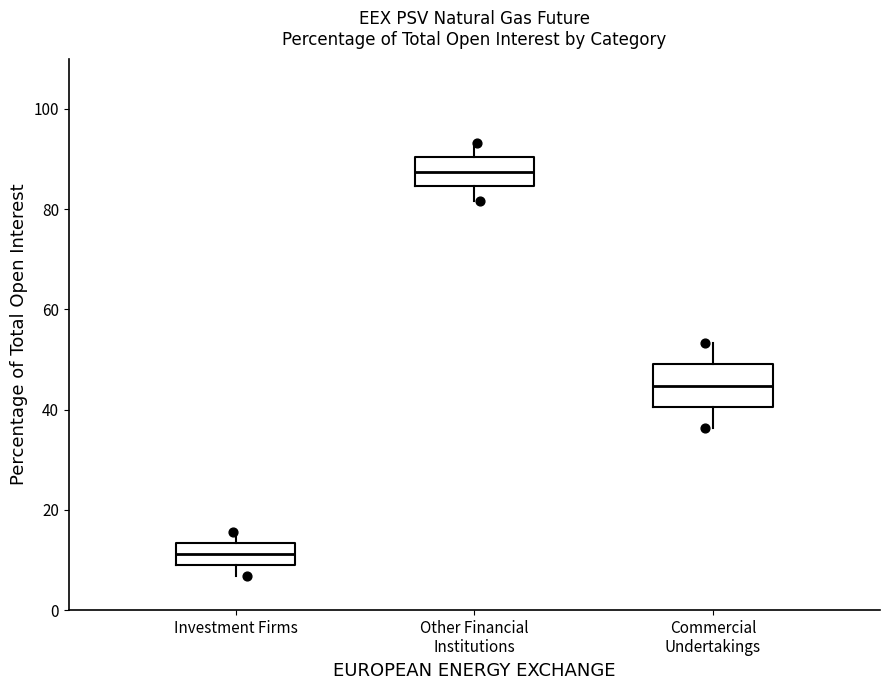

Reading left to right, transcribe this box plot: for each box, give where its median line is, the range the box spans, and where its two whiskers end, as read against the y-axis. The values are not printed on the chart, so give them approximately, as read against the axis.

Investment Firms: median 12, box 8 to 14, whiskers 6 to 16
Other Financial Institutions: median 88, box 84 to 90, whiskers 82 to 94
Commercial Undertakings: median 44, box 40 to 50, whiskers 36 to 54